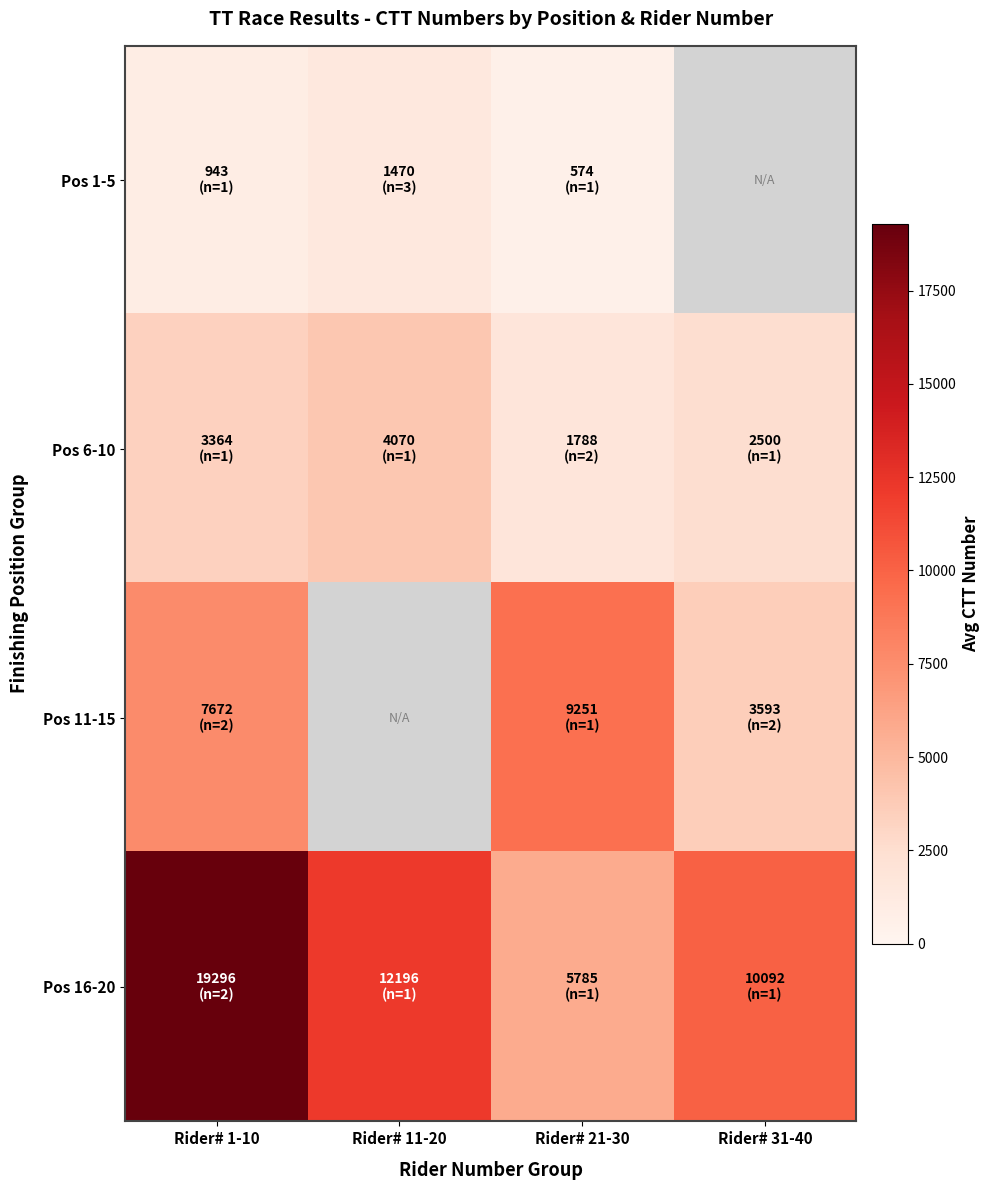

What is the sum of the Pos 16-20 values at Rider# 11-20 and Rider# 31-40?

22288.0